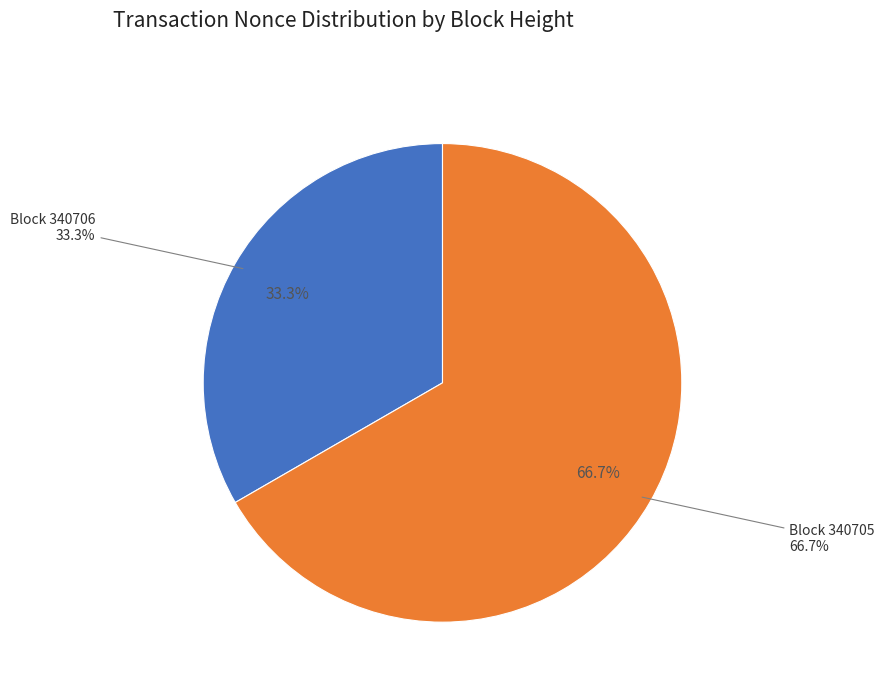

To the nearest percent, what is the combined percentage of 340706 and 340705?

100%